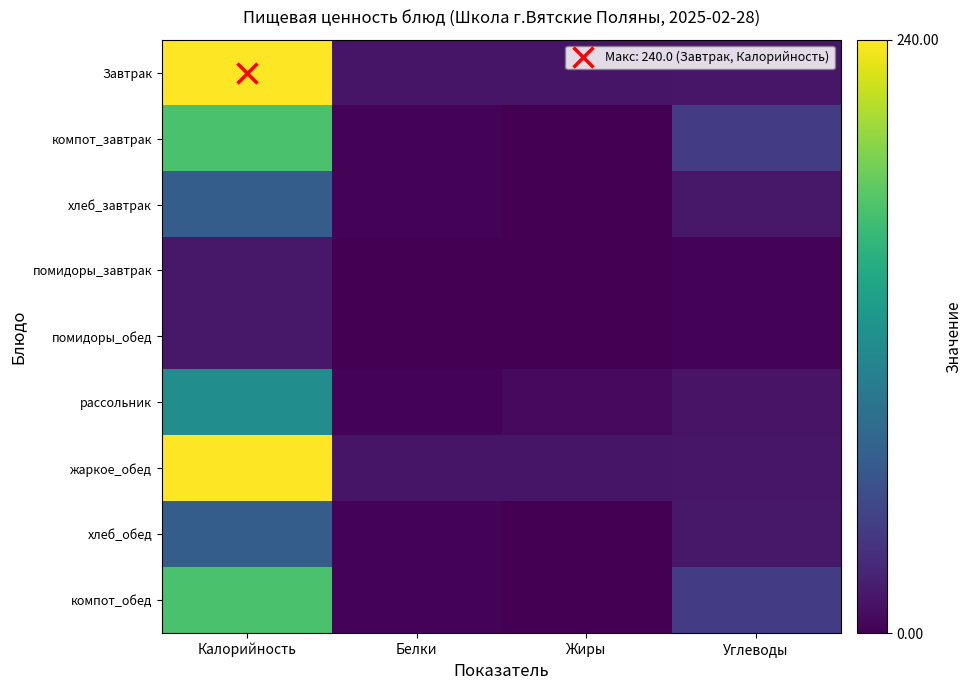

Which series has the widest spread of values?

Завтрак